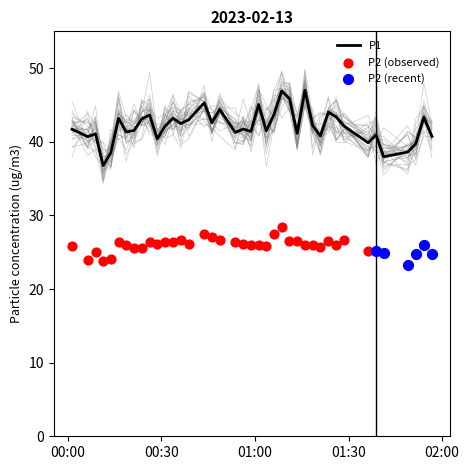

What is the lowest value of the P1 series?

36.8